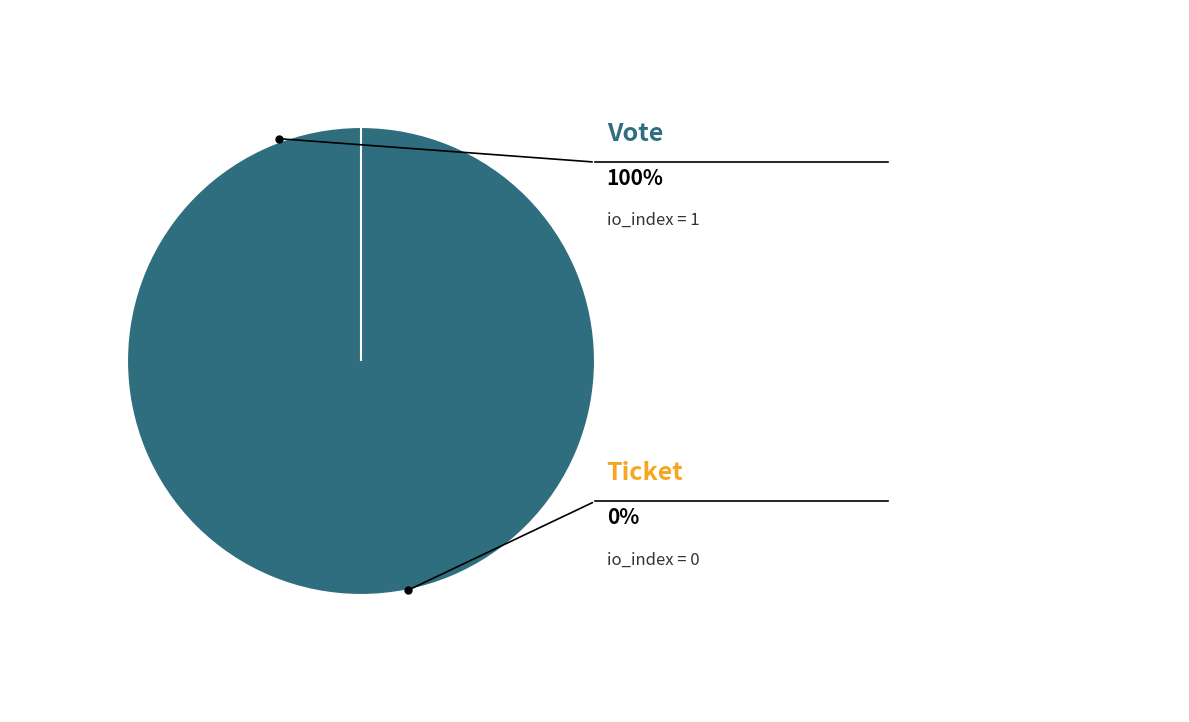

To the nearest percent, what is the difference between the Vote and Ticket slice percentages?

100%